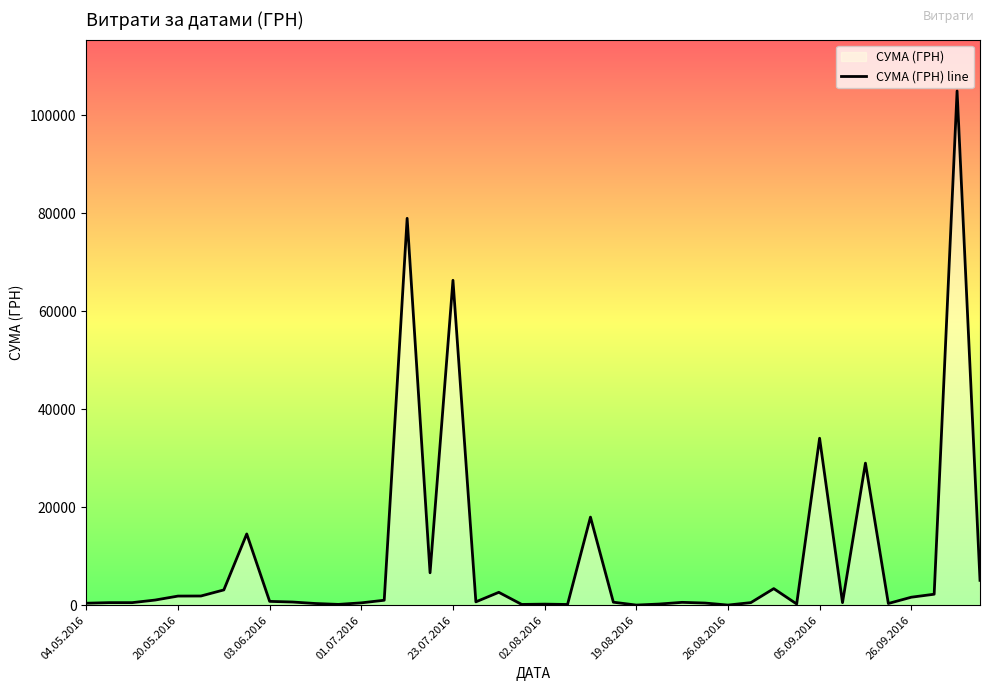

Is it true that the value at 23.07.2016 is 66276.0?

True